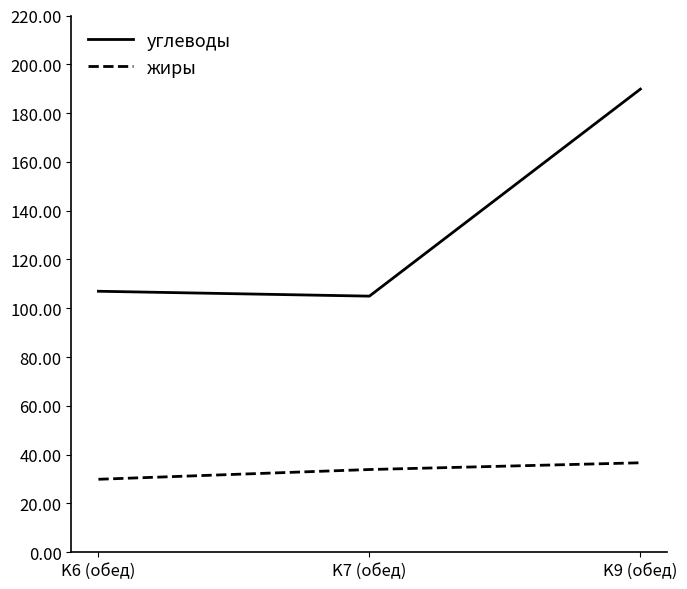

How many жиры values are between 29 and 36?

2